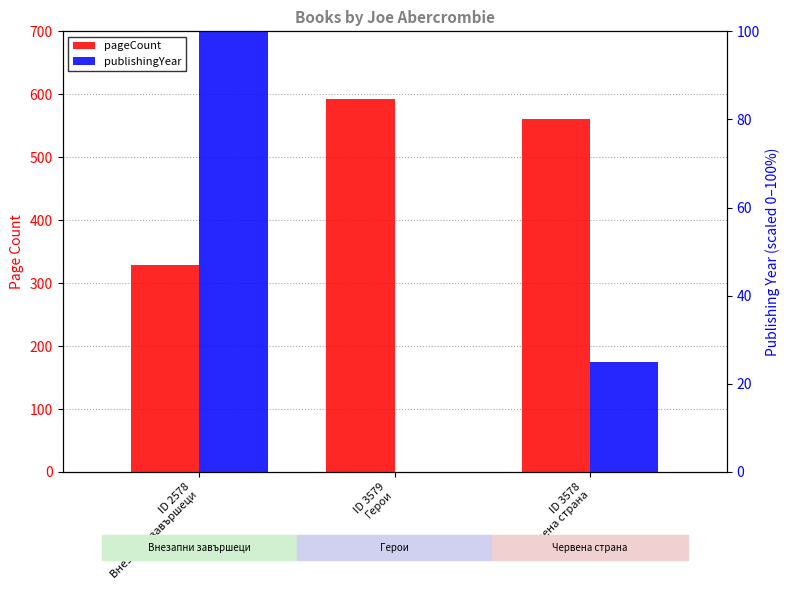

What is the difference between the maximum and minimum values in the publishingYear series?

100